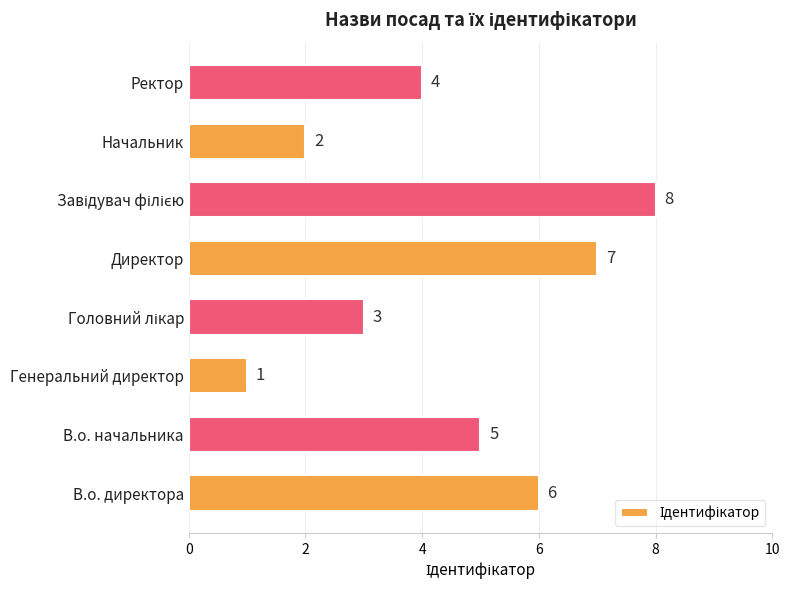

What is the sum of all values?

36